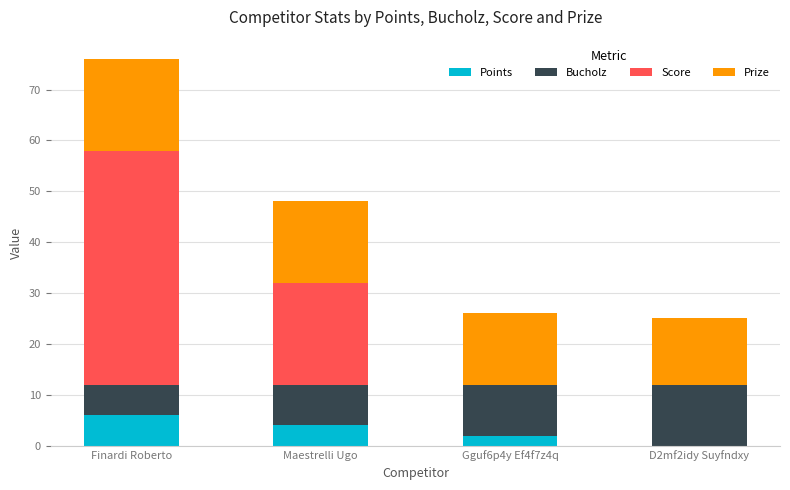

At which category is the sum across all series the highest?

Finardi Roberto